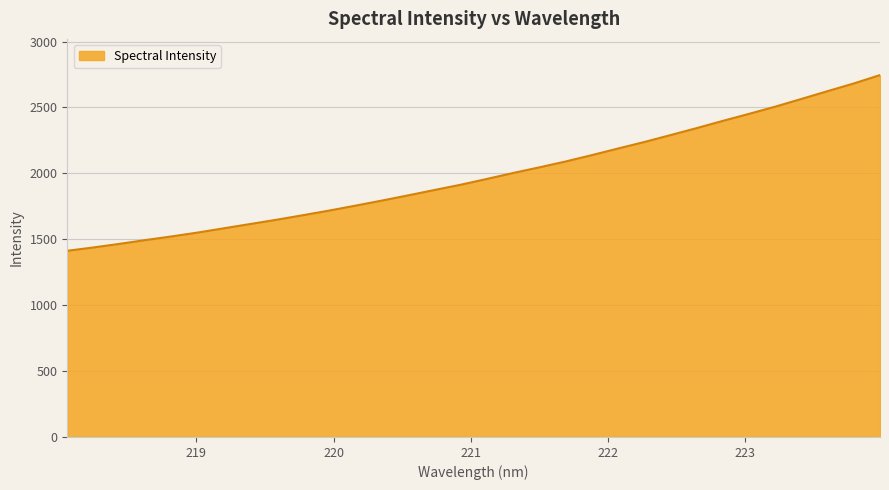

What is the difference between the maximum and minimum values?

1333.0